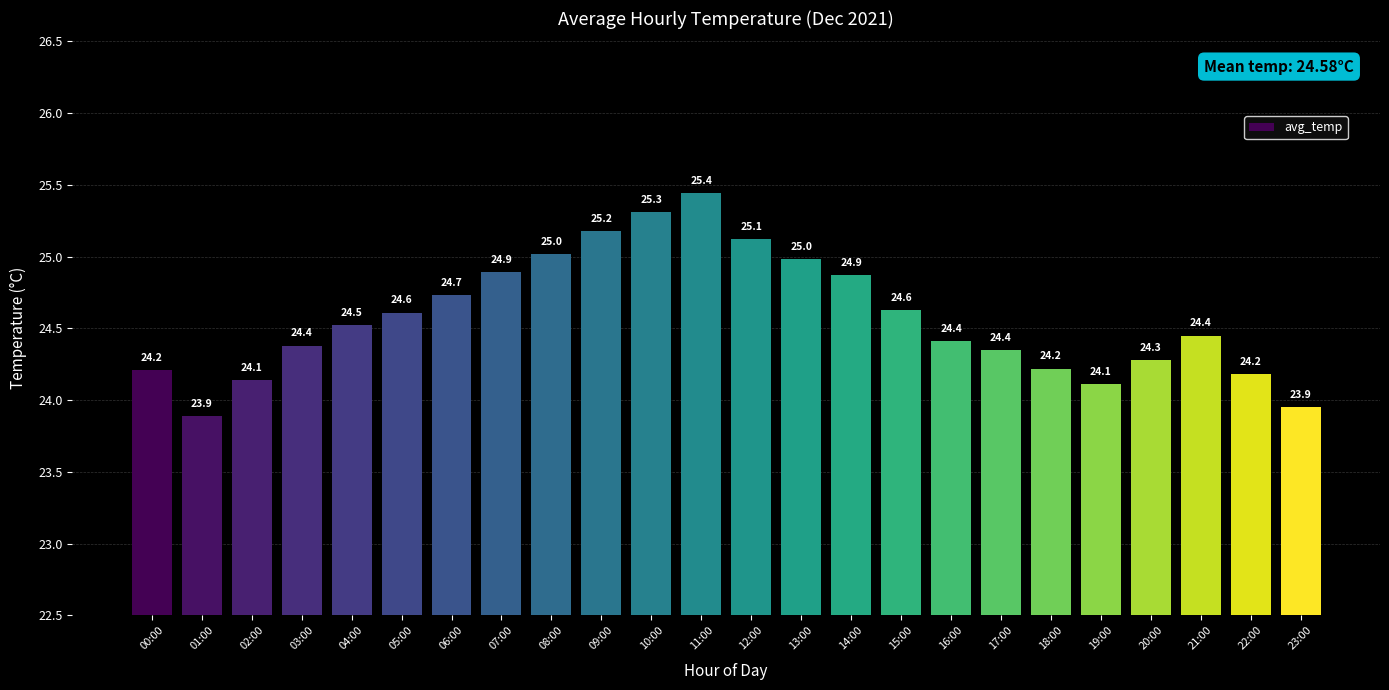

What is the maximum value shown in the chart?

25.4